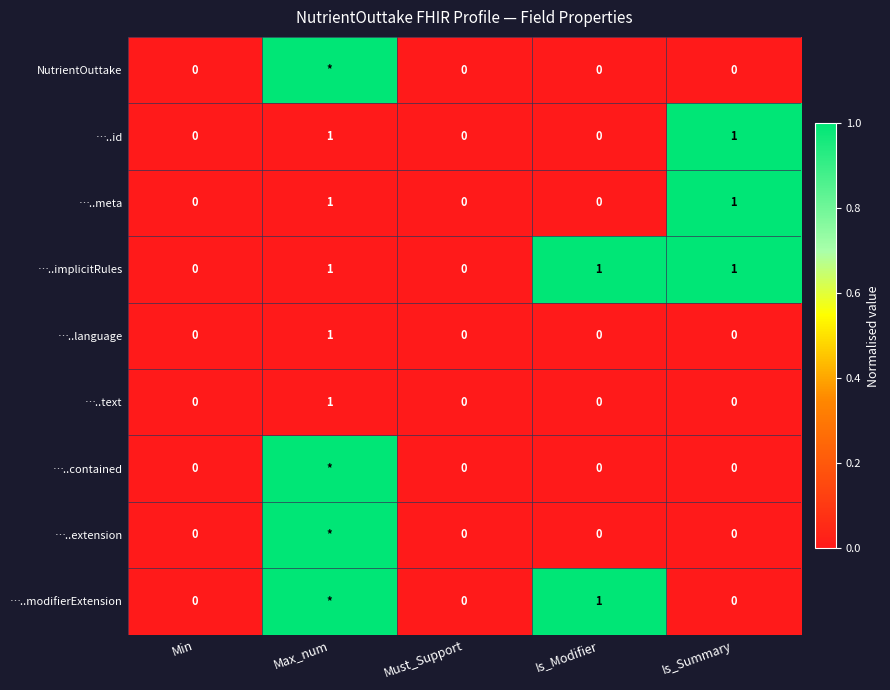

Count the …..id values in the range 0 to 1.

5